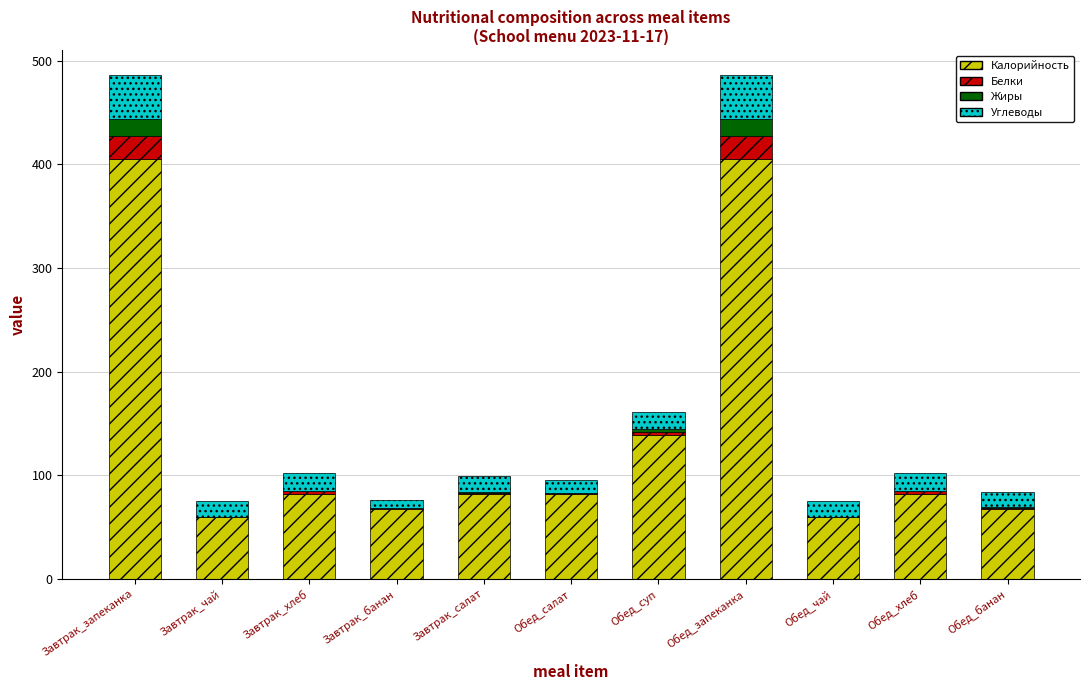

The value of Калорийность at Обед_чай is 60. True or false?

True